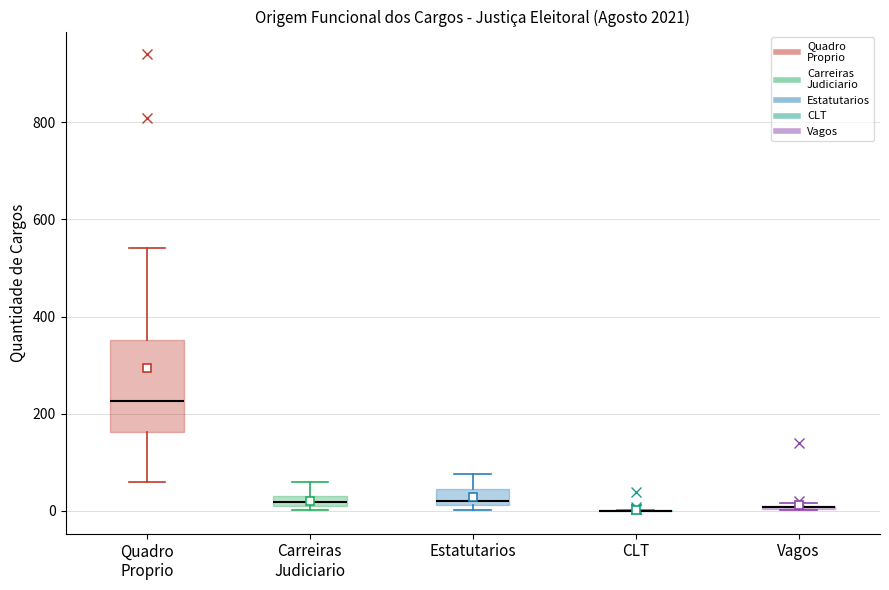

Comparing the boxes themselves (not the whiskers), which one is the tallest?

Quadro Proprio